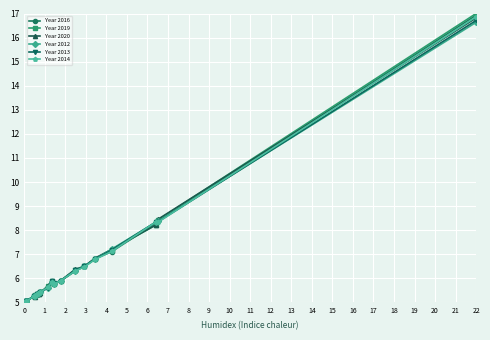

What is the maximum value for Year 2016?

16.9